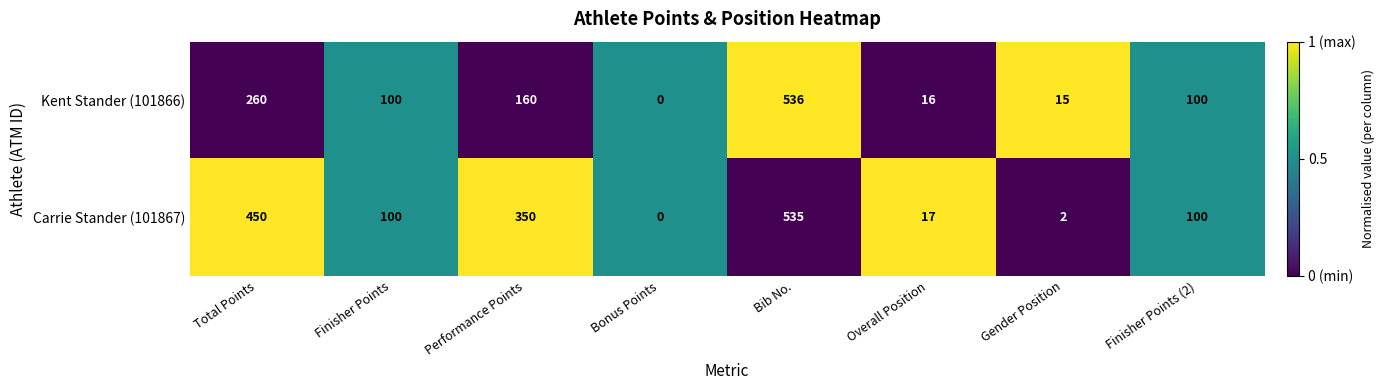

Which label corresponds to the smallest value in the chart?

Bonus Points